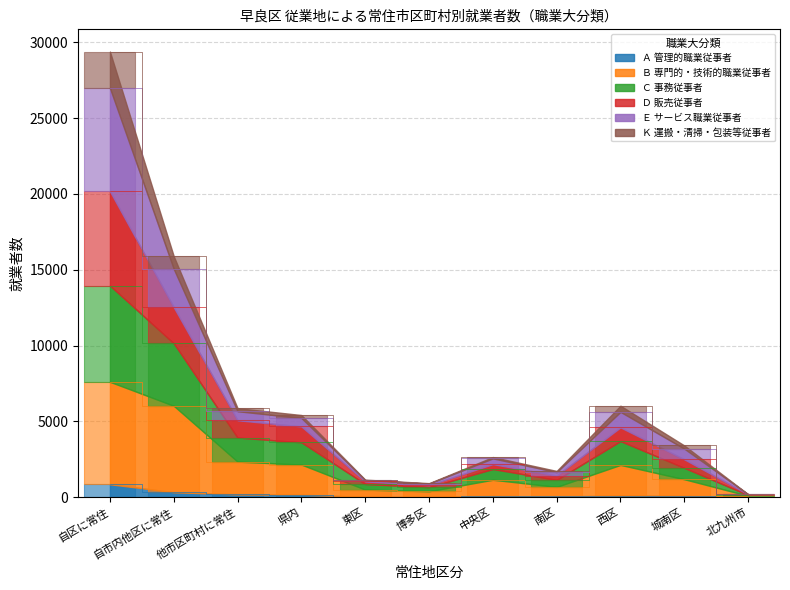

Where does the Ａ 管理的職業従事者 series first go above 78?

自区に常住